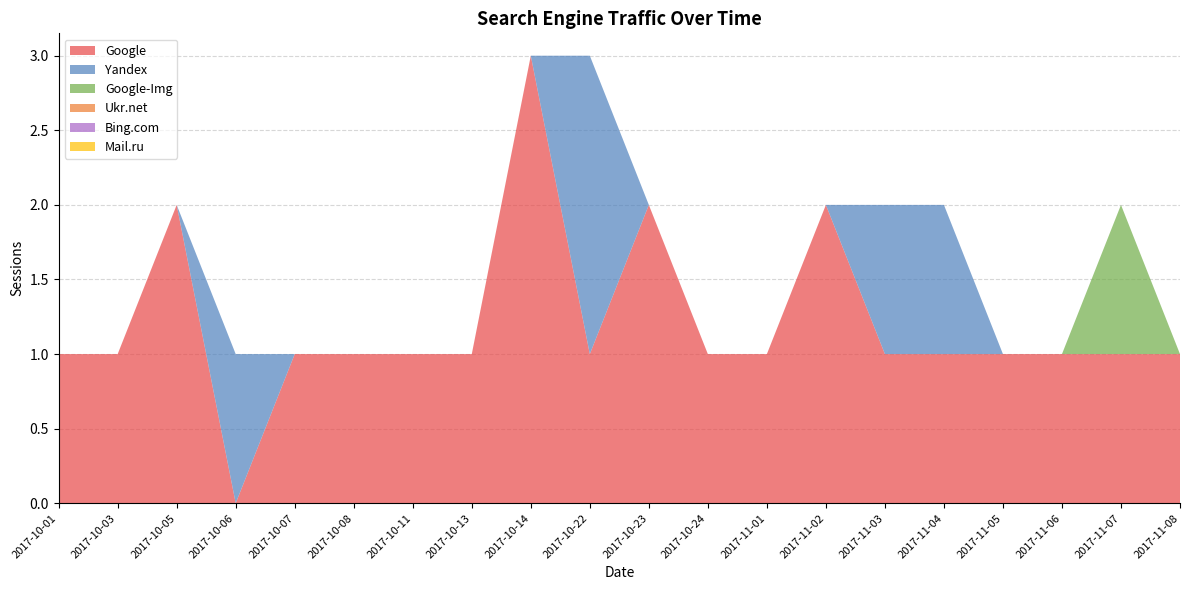

Reading right to left, what are all the values shown in this chart?

Google: 1	1	1	1	1	1	2	1	1	2	1	3	1	1	1	1	0	2	1	1
Yandex: 0	0	0	0	1	1	0	0	0	0	2	0	0	0	0	0	1	0	0	0
Google-Img: 0	1	0	0	0	0	0	0	0	0	0	0	0	0	0	0	0	0	0	0
Ukr.net: 0	0	0	0	0	0	0	0	0	0	0	0	0	0	0	0	0	0	0	0
Bing.com: 0	0	0	0	0	0	0	0	0	0	0	0	0	0	0	0	0	0	0	0
Mail.ru: 0	0	0	0	0	0	0	0	0	0	0	0	0	0	0	0	0	0	0	0